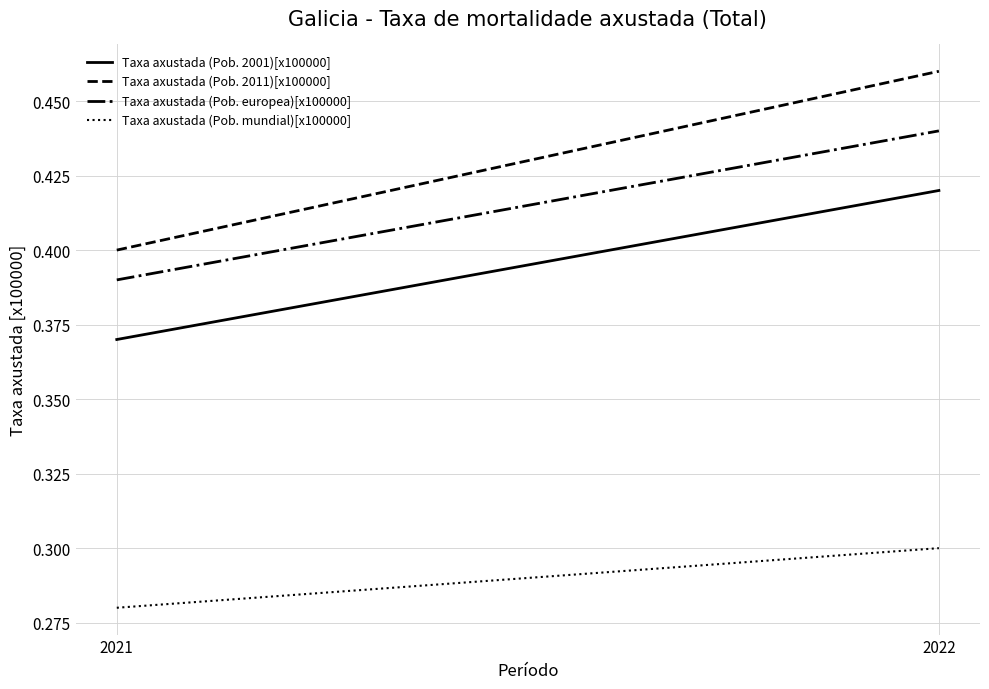

Reading left to right, transcribe all the data shown in this chart.

Taxa axustada (Pob. 2001)[x100000]: 0.4	0.4
Taxa axustada (Pob. 2011)[x100000]: 0.4	0.5
Taxa axustada (Pob. europea)[x100000]: 0.4	0.4
Taxa axustada (Pob. mundial)[x100000]: 0.3	0.3